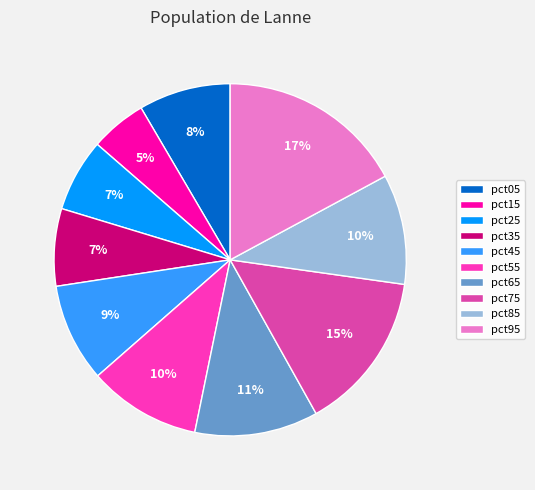

To the nearest percent, what percentage of the pie is pct75?

15%